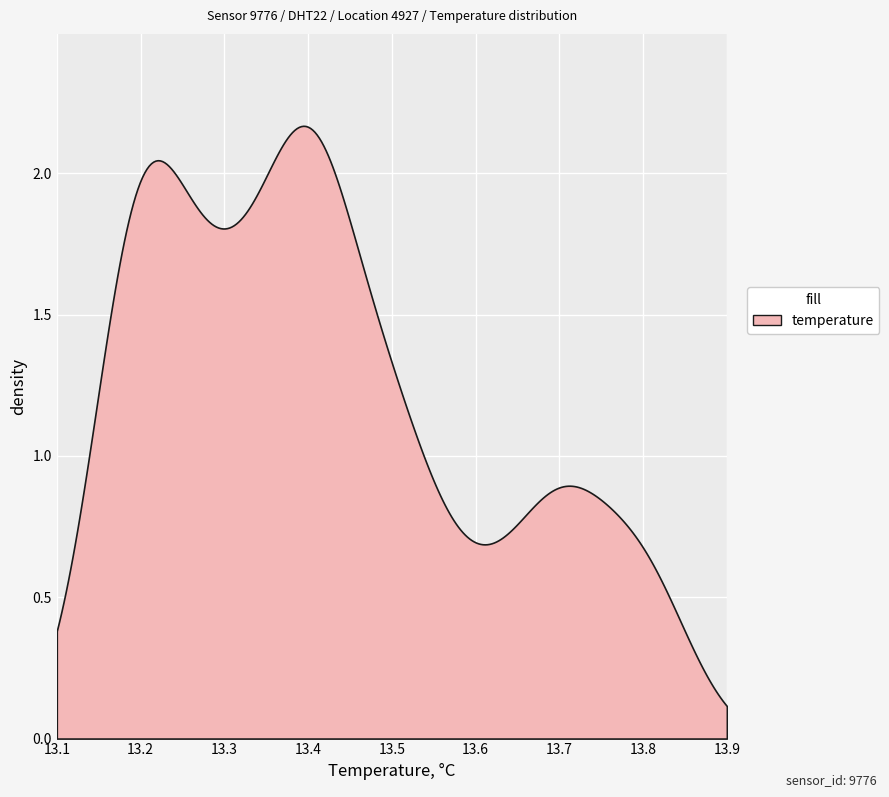

Which has a higher value, 7 or 9?

7